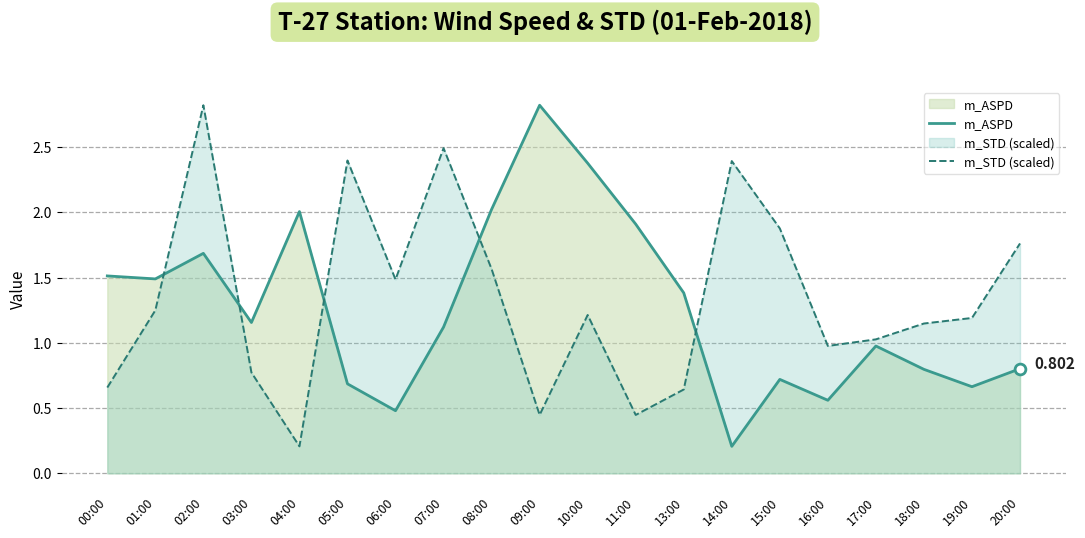

Which series has the largest Y range (max minus min)?

m_ASPD